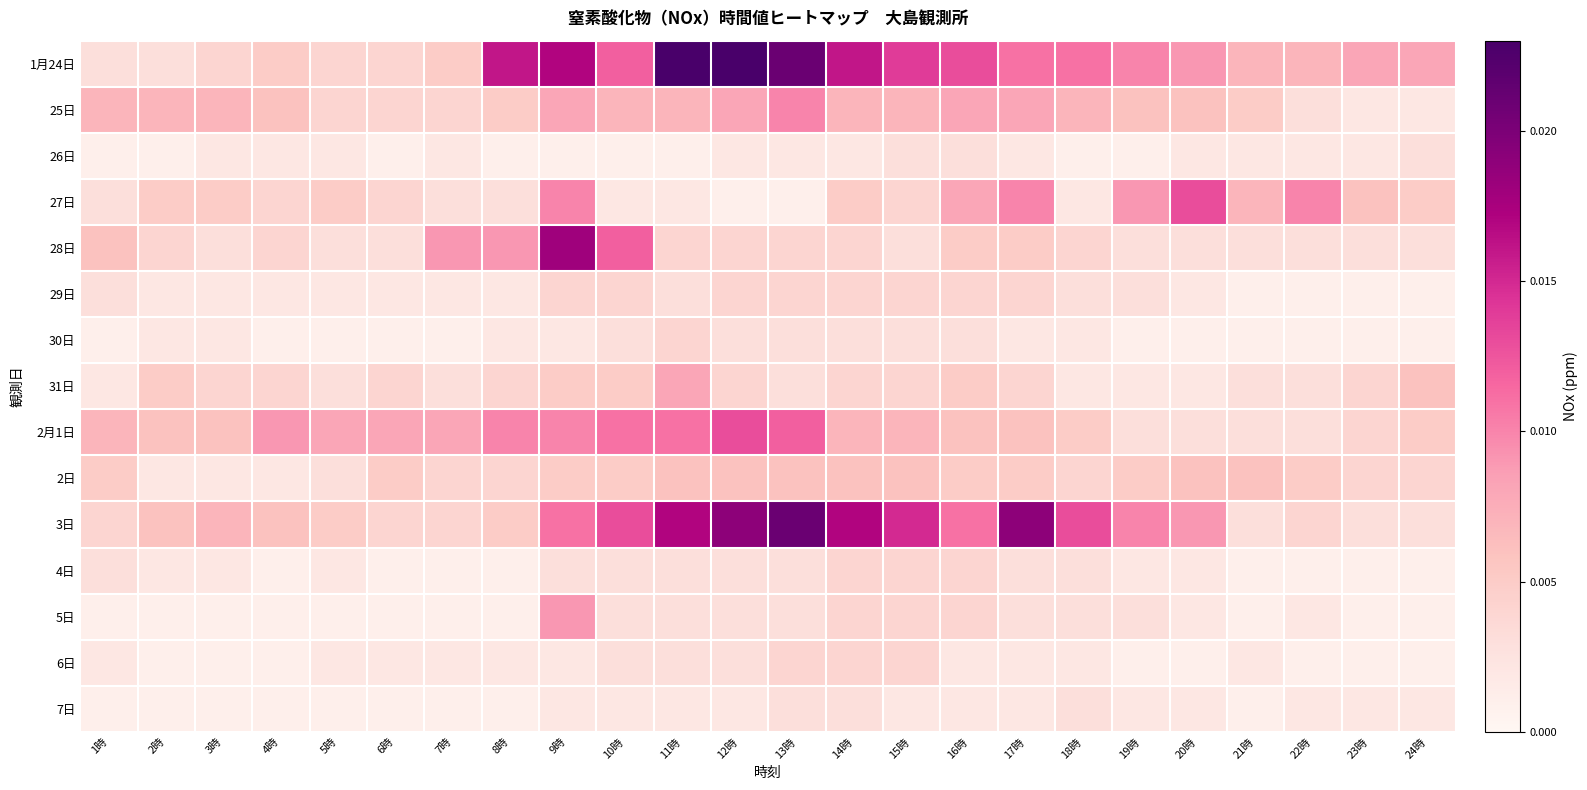

Which category has the highest value across all series?

11時